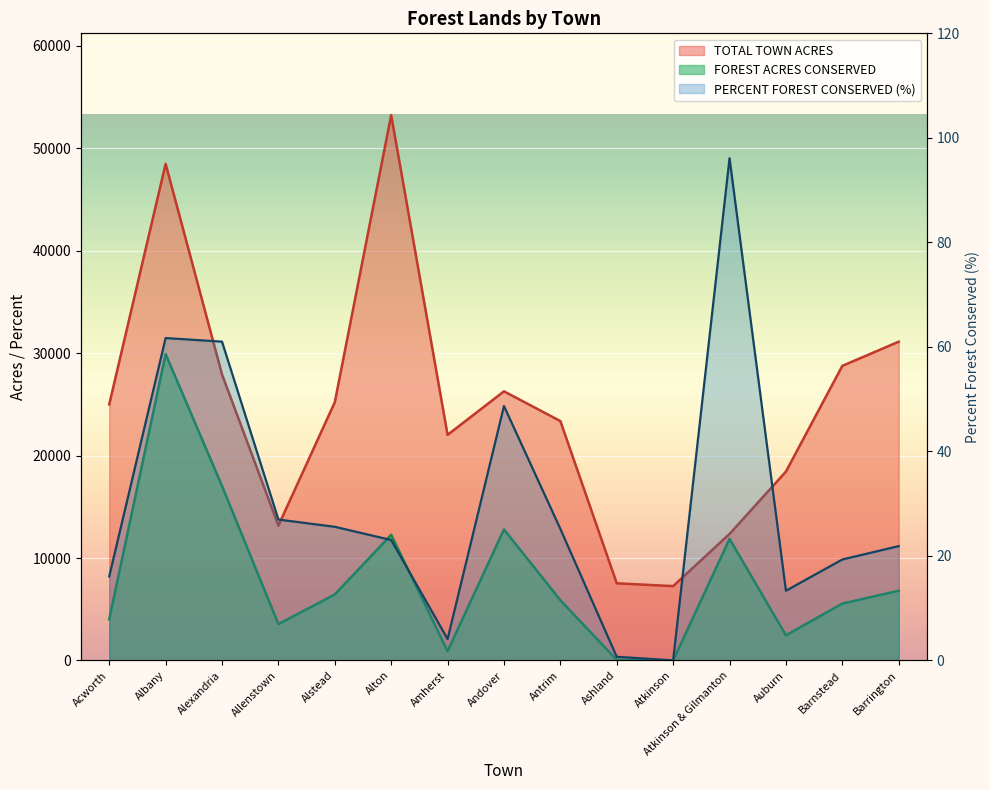

Which series has the largest total across all categories?

TOTAL TOWN ACRES